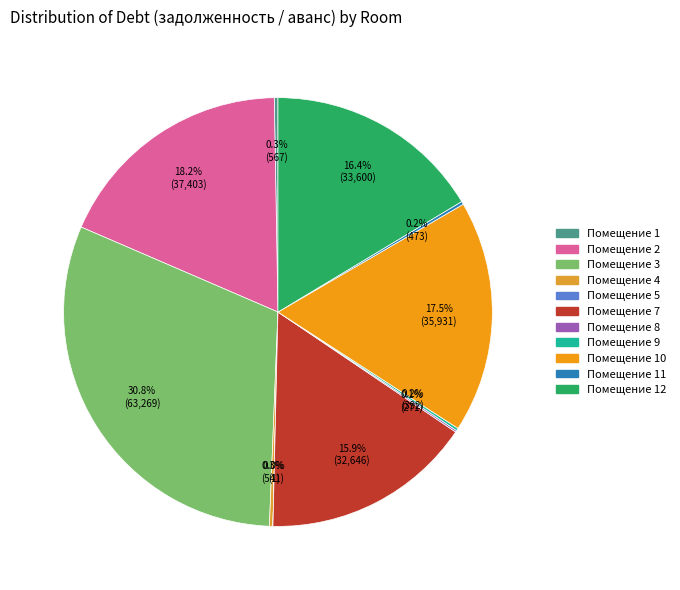

Count the number of slices in the pie.

12